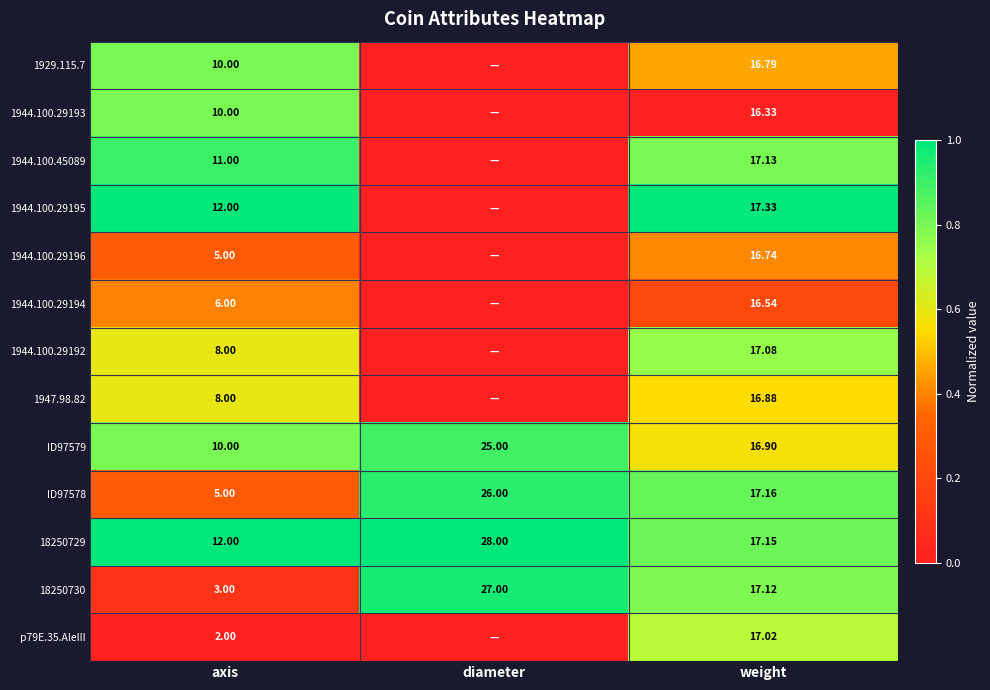

What is the spread (max minus min) of values at axis?

10.0